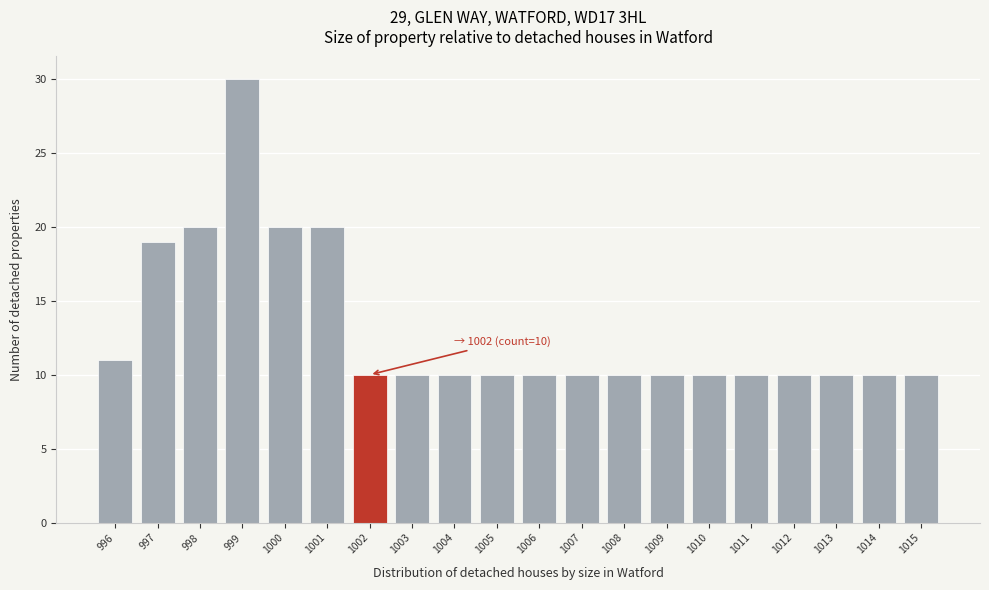

Reading left to right, transcribe all the data shown in this chart.

996=11	997=19	998=20	999=30	1000=20	1001=20	1002=10	1003=10	1004=10	1005=10	1006=10	1007=10	1008=10	1009=10	1010=10	1011=10	1012=10	1013=10	1014=10	1015=10